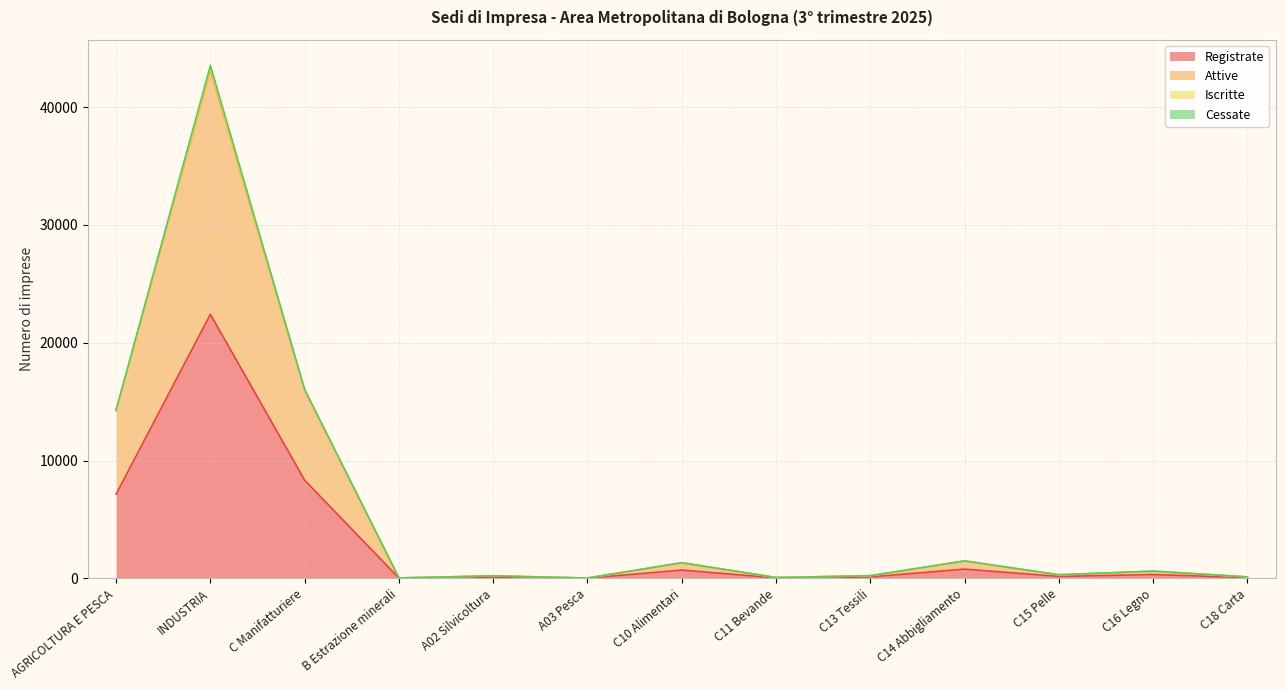

At which category does Cessate reach its first local peak?

INDUSTRIA